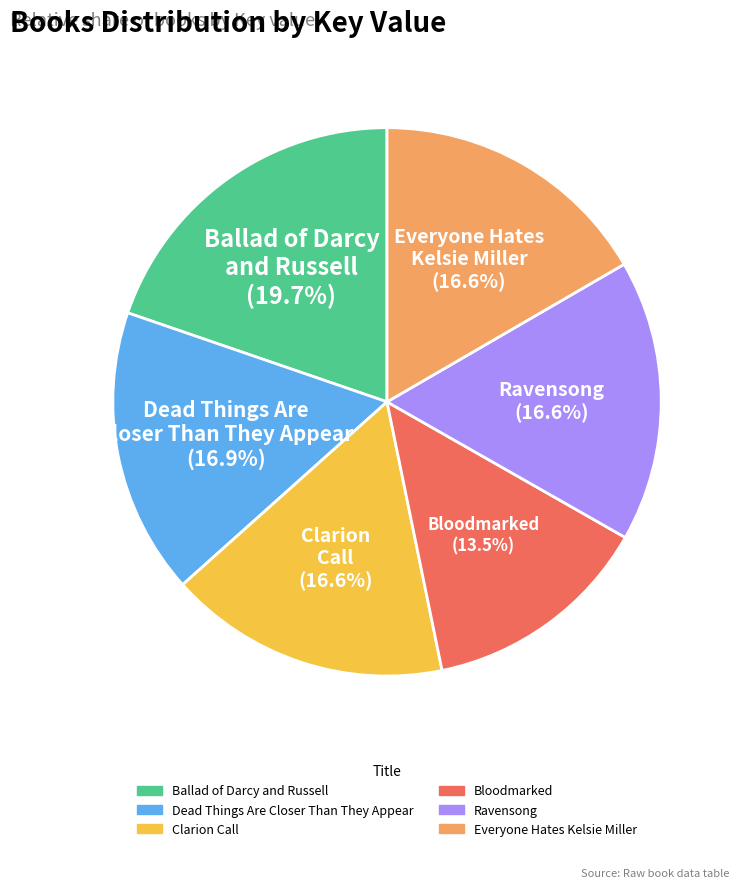

Does any single category account for the majority?

No